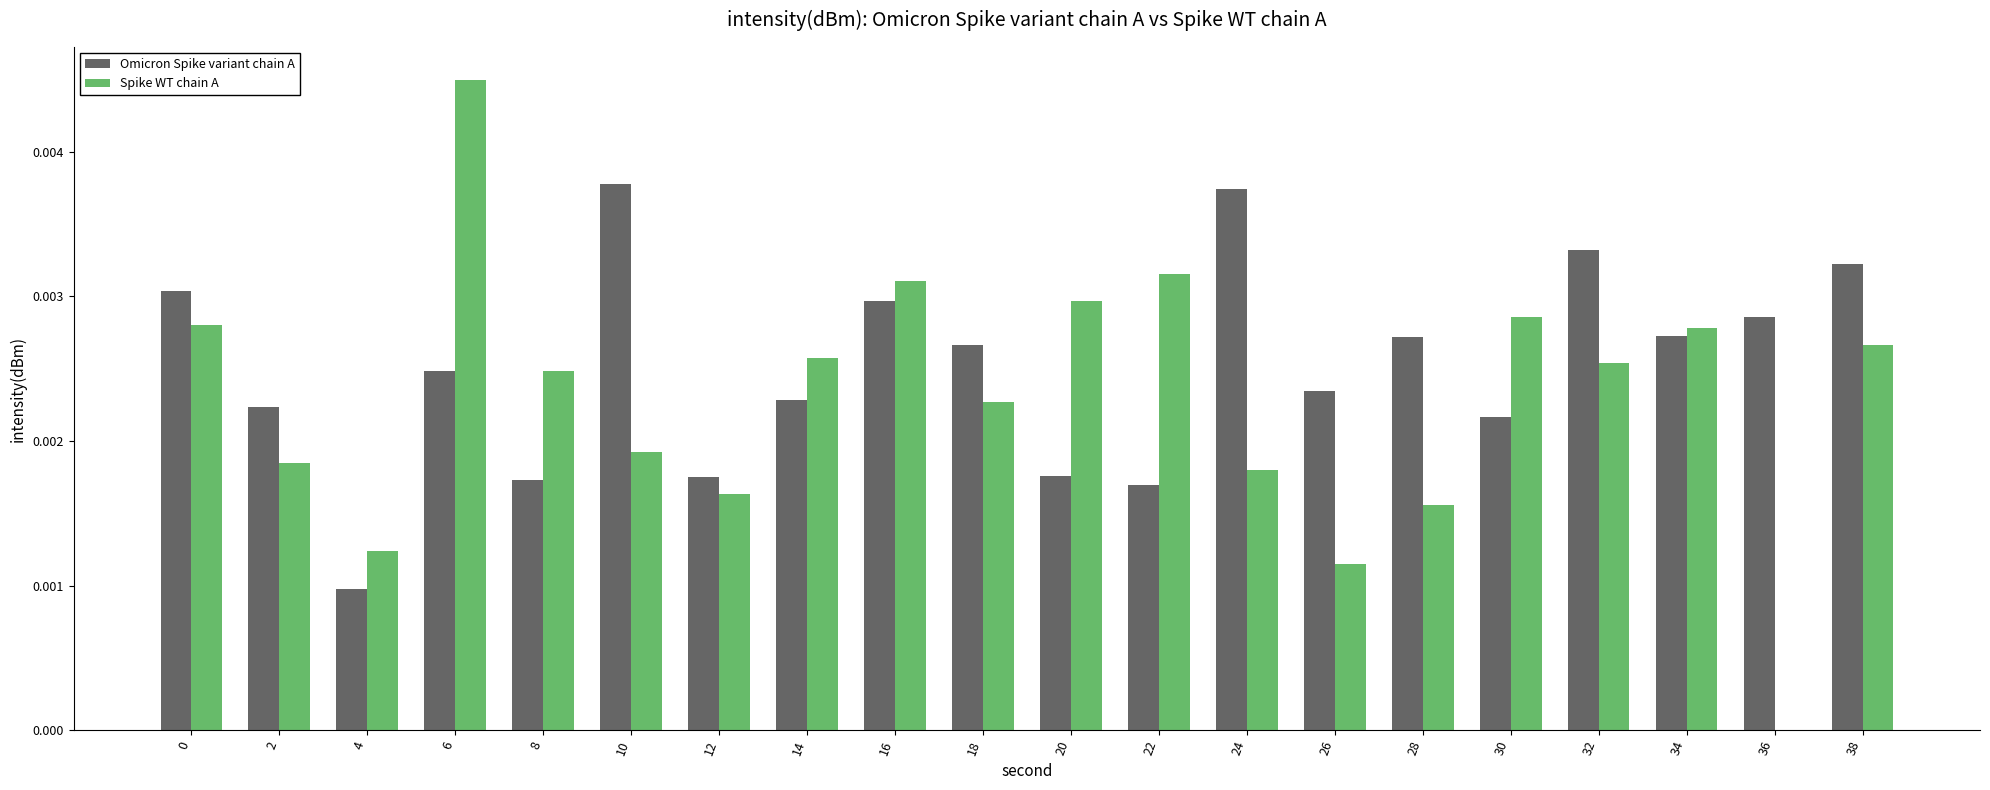

How many data points does each series have?

20